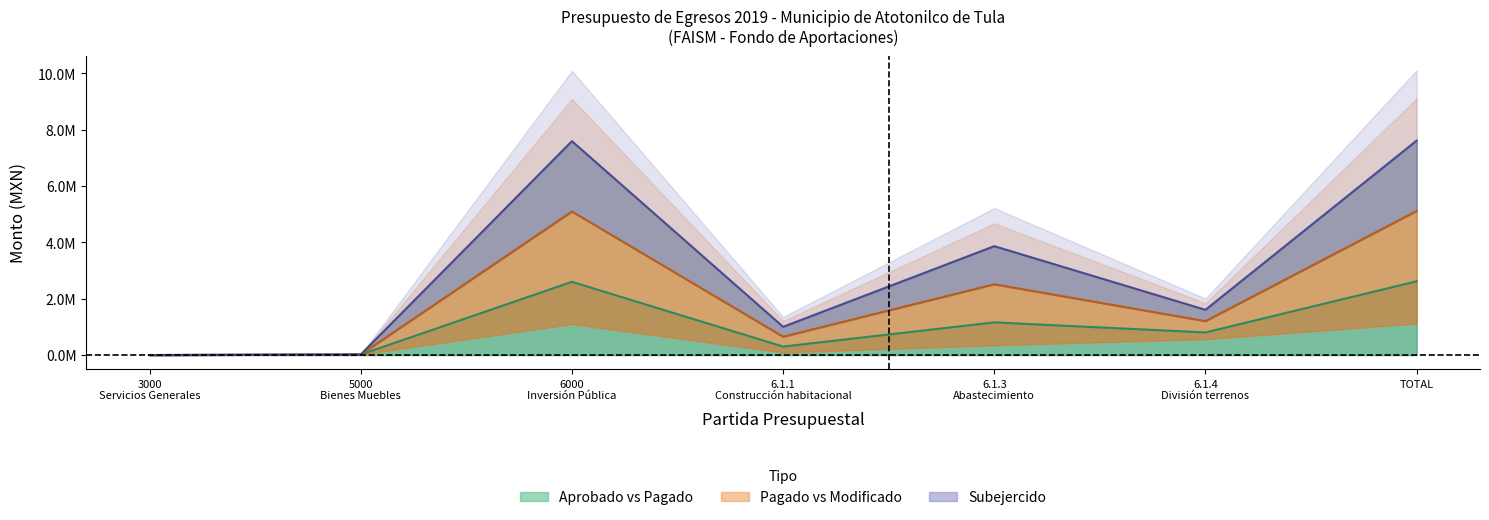

What is the difference between the maximum and minimum values in the Modificado series?

7.6